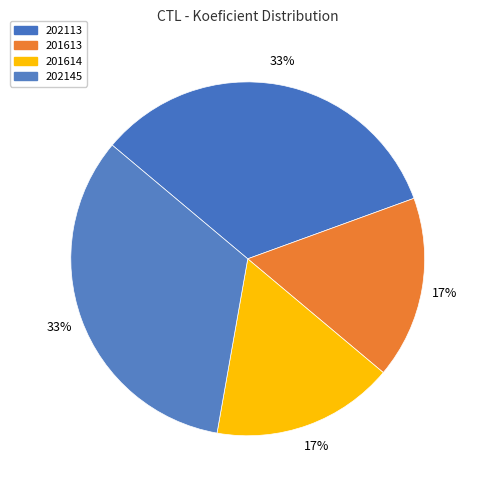

Is there a majority slice in this chart?

No